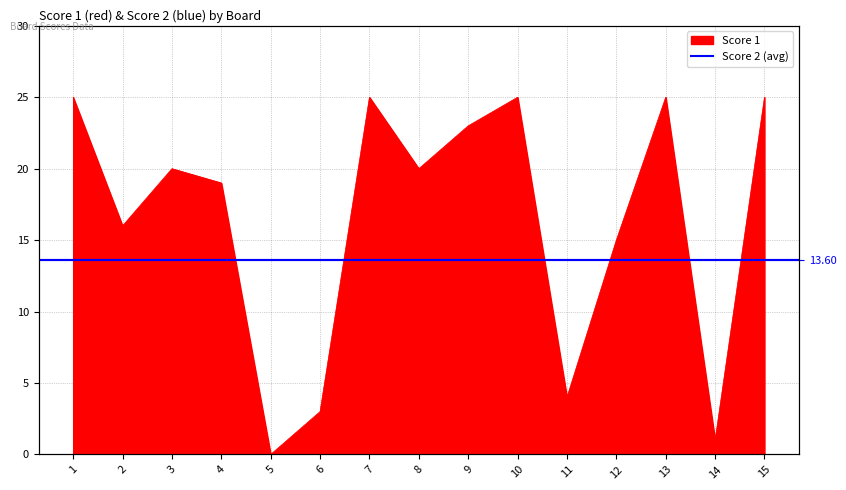

How many points are higher than both their immediate neighbors (excluding endpoints)?

4